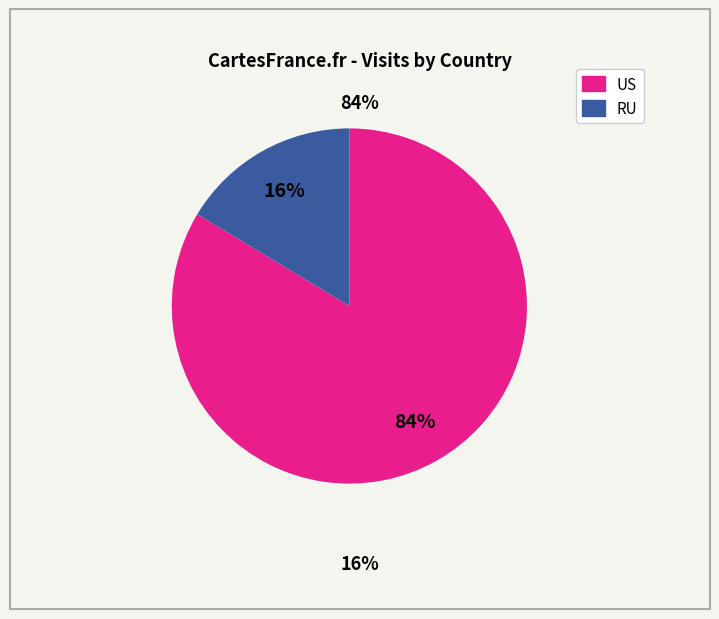

How many slices are in this pie chart?

2